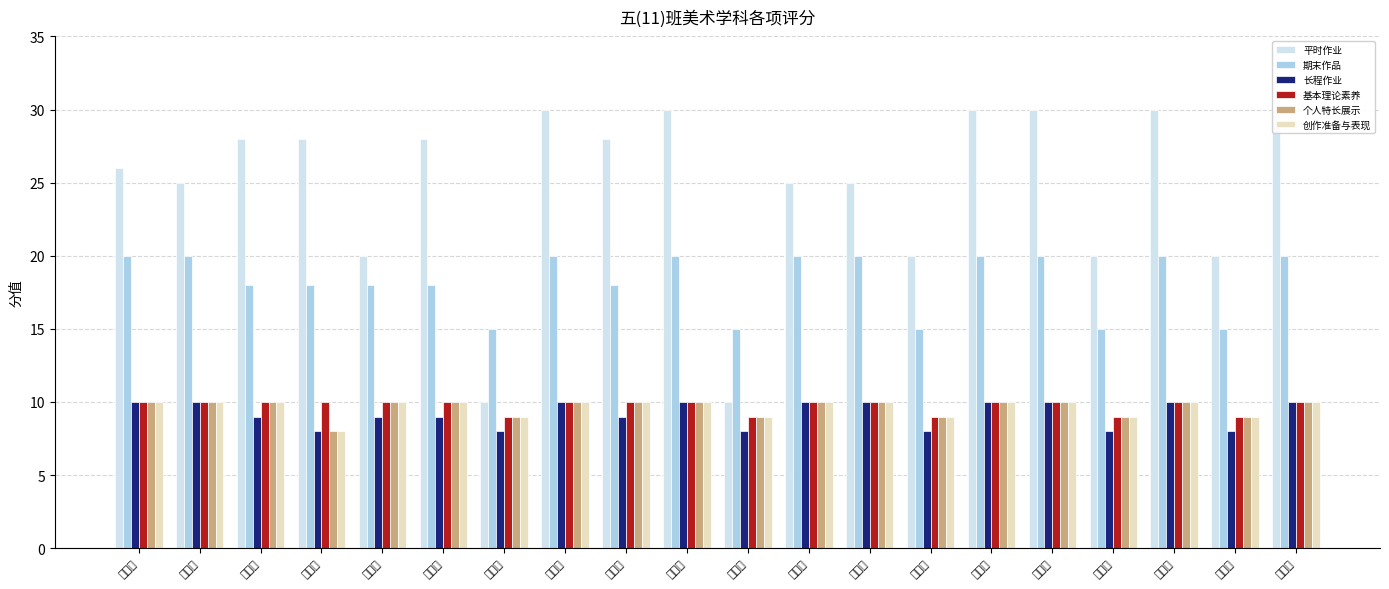

List the series in order of their peak value, highest first.

平时作业, 期末作品, 长程作业, 基本理论素养, 个人特长展示, 创作准备与表现